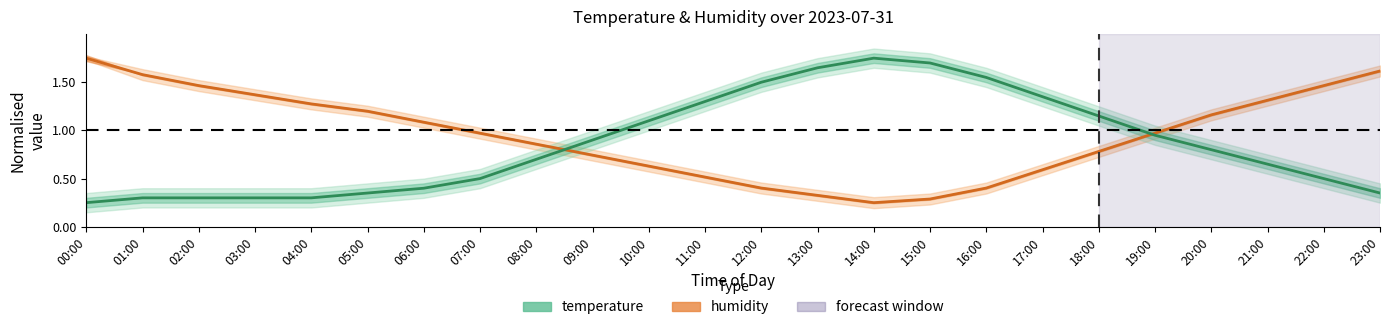

True or false: humidity and temperature intersect in this chart.

True